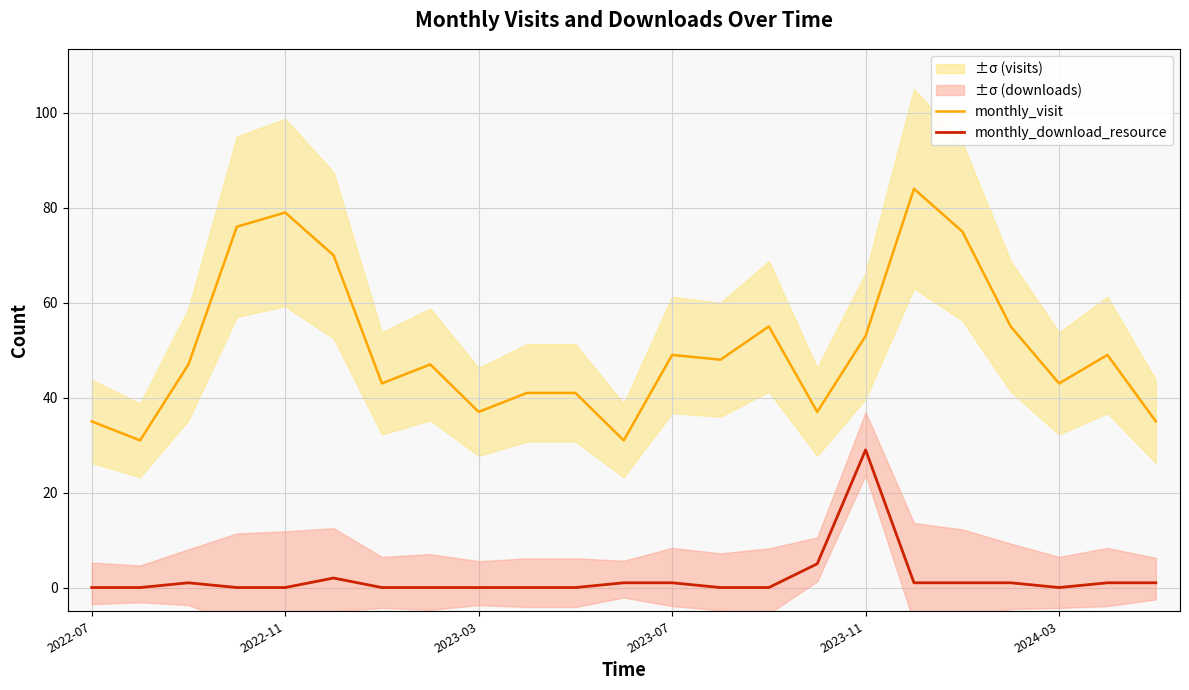

What is the difference between the monthly_download_resource values at 19 and 6?

1